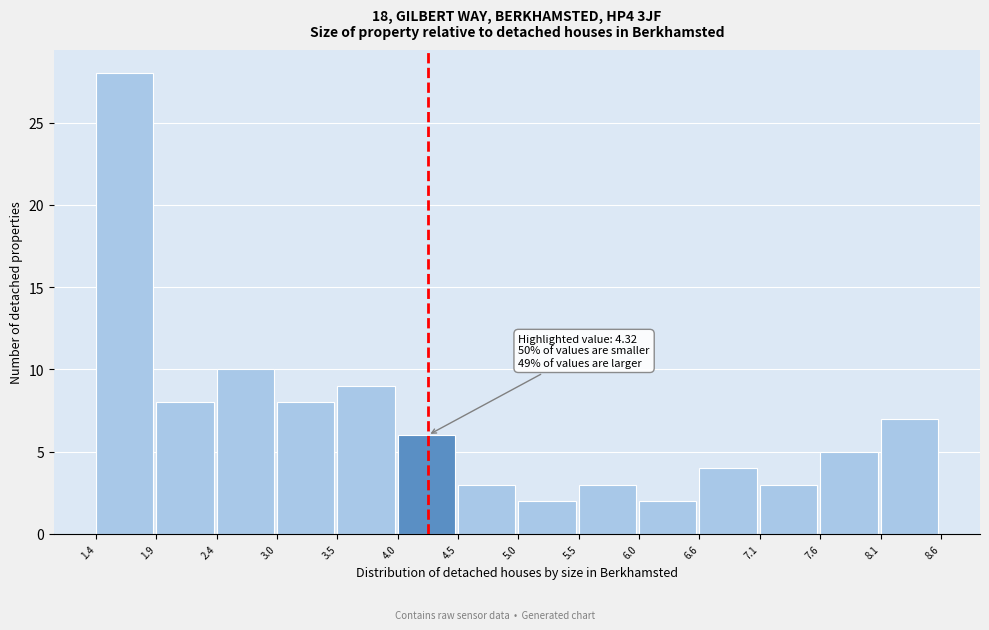

Over which range of the x-axis is the bar tallest?

1.4 to 1.9